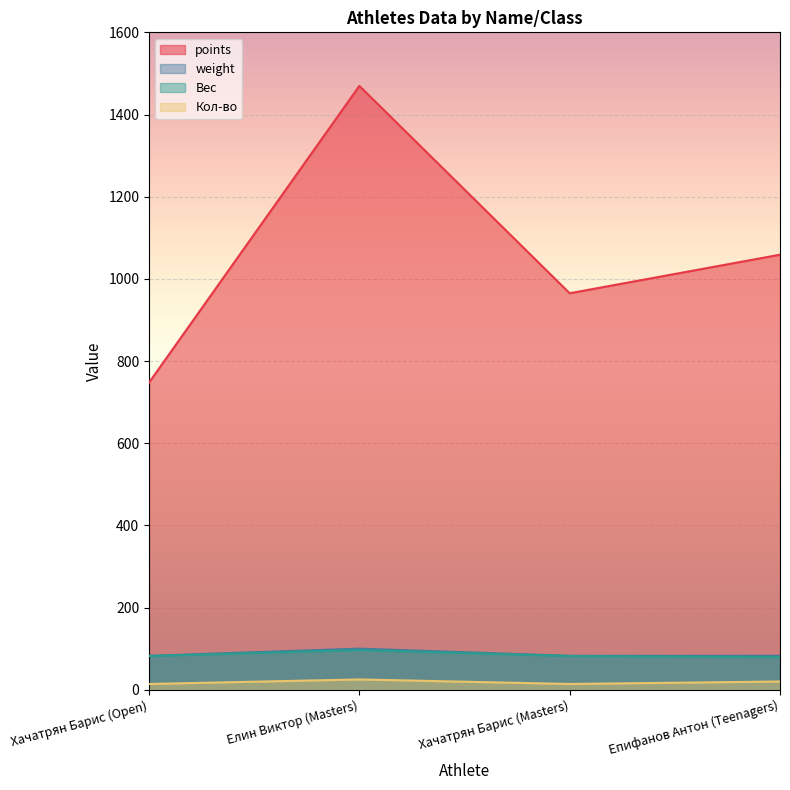

Reading left to right, what are all the values shown in this chart?

points: Хачатрян Барис (Open)=747.5	Елин Виктор (Masters)=1469.6	Хачатрян Барис (Masters)=965.0	Епифанов Антон (Teenagers)=1058.8
weight: Хачатрян Барис (Open)=82.5	Елин Виктор (Masters)=100.0	Хачатрян Барис (Masters)=82.5	Епифанов Антон (Teenagers)=82.5
Вес: Хачатрян Барис (Open)=82.0	Елин Виктор (Masters)=96.3	Хачатрян Барис (Masters)=82.0	Епифанов Антон (Teenagers)=79.3
Кол-во: Хачатрян Барис (Open)=14.0	Елин Виктор (Masters)=25.0	Хачатрян Барис (Masters)=14.0	Епифанов Антон (Teenagers)=20.0